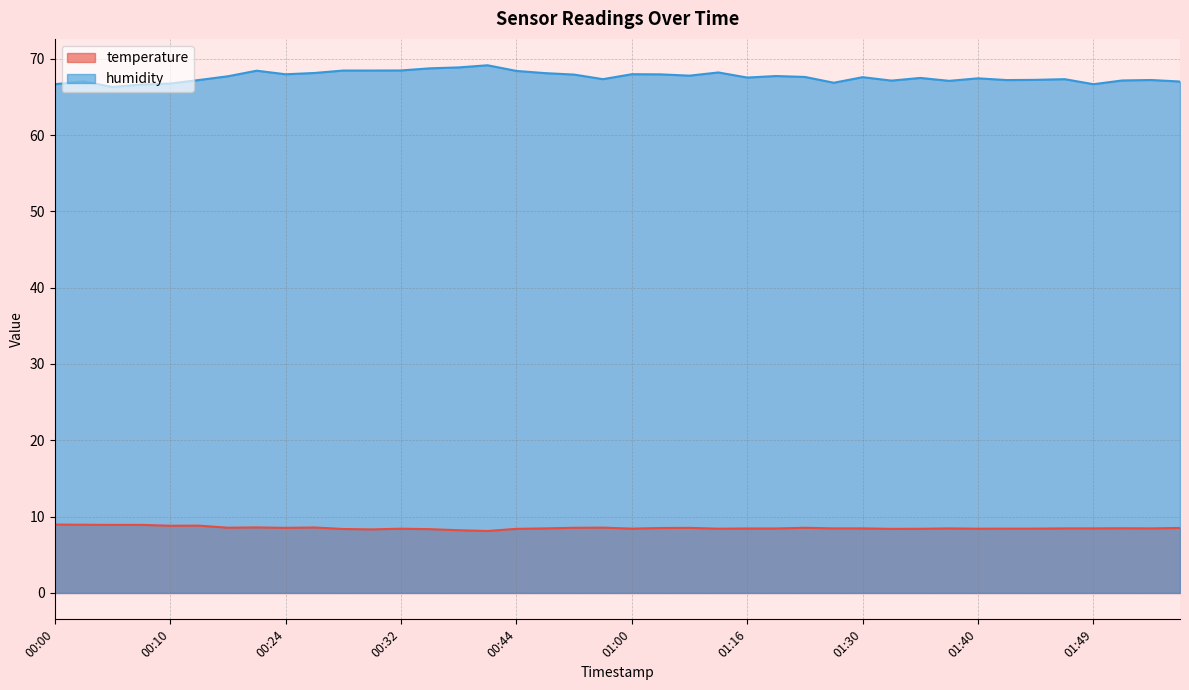

The humidity series shows 66.7 at 00:00. True or false?

True